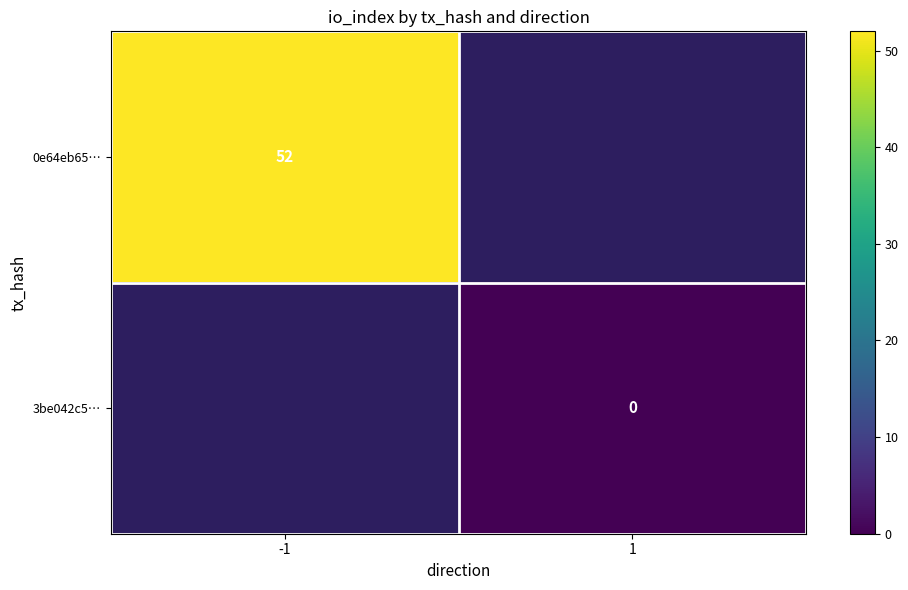

True or false: 0e64eb65… has a value of 52 at -1.

True